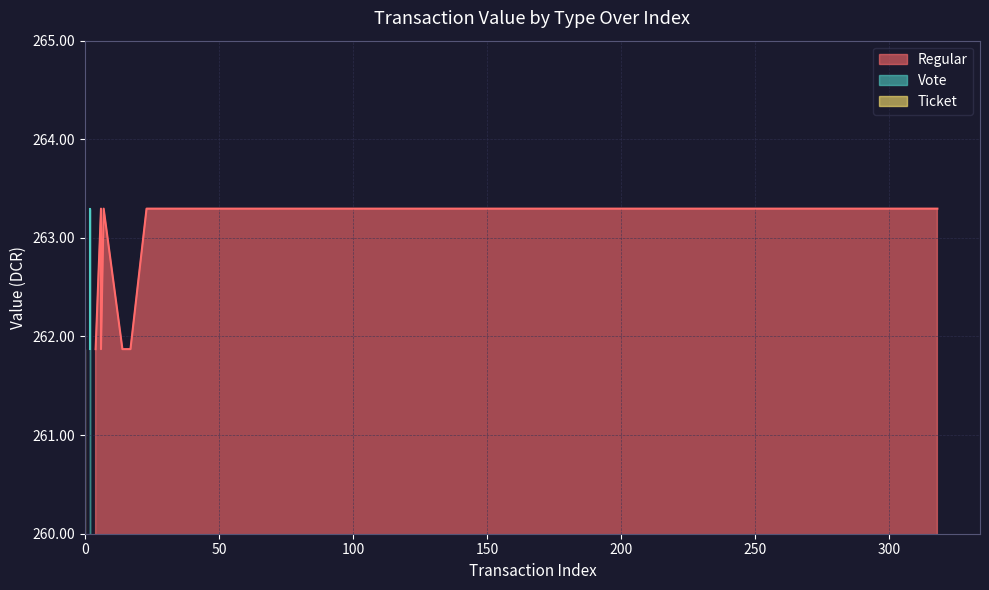

Between 9 and 10, which is larger?

9